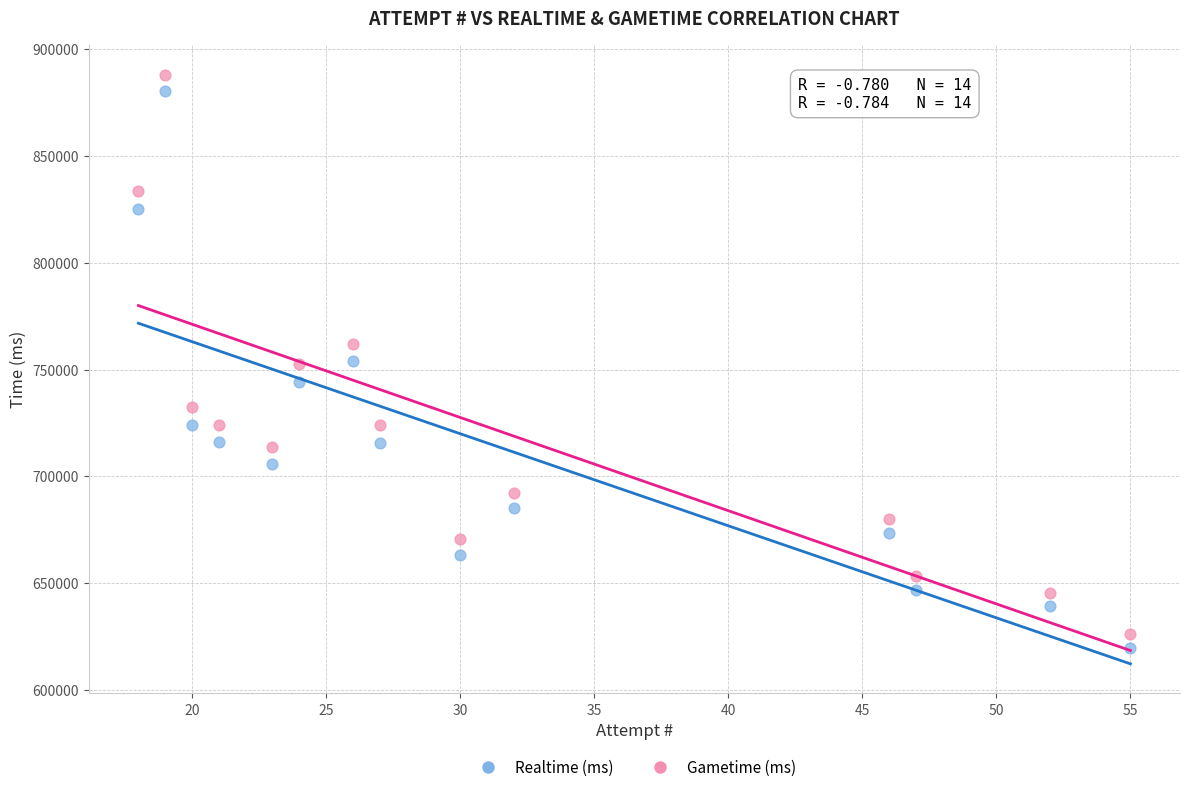

Across all data points, what is the range of Y values (max minus min)?

268507